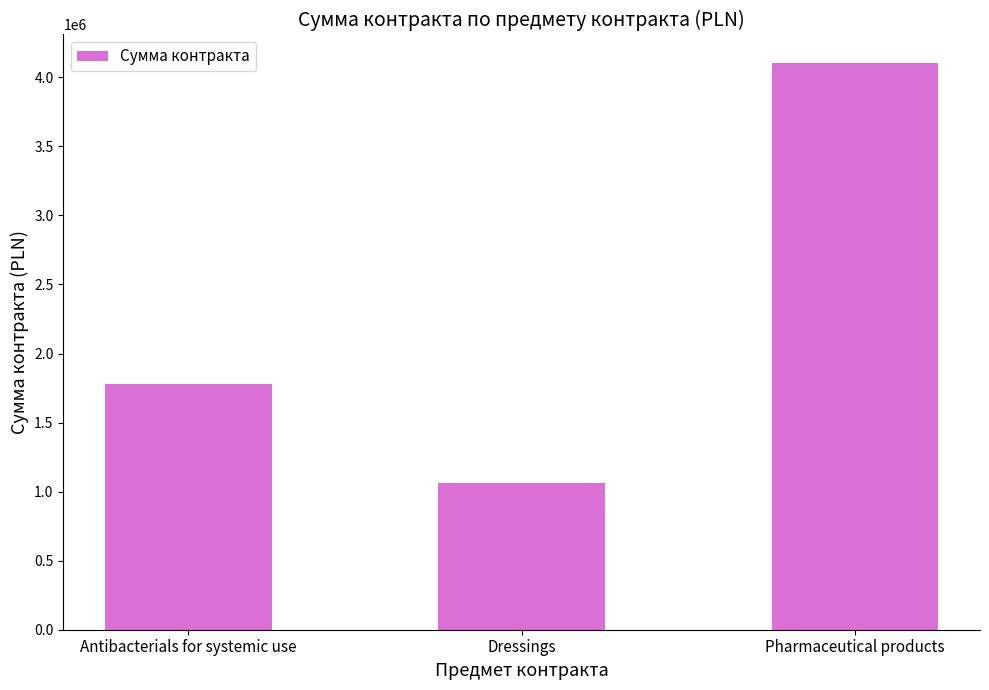

What is the change in value from Dressings to Pharmaceutical products?

+3045203